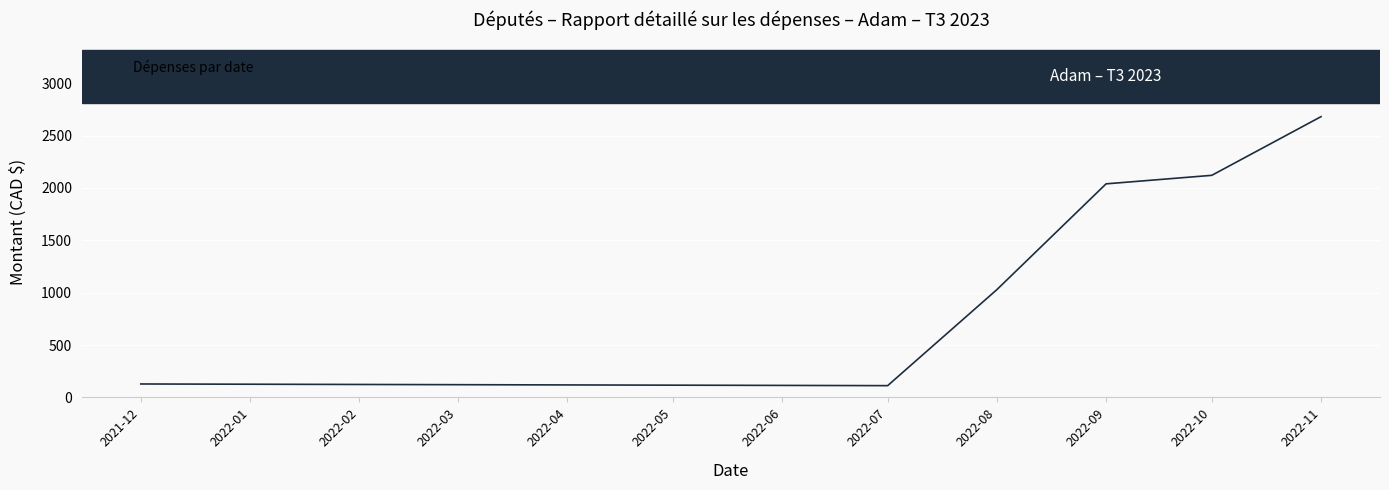

What is the smallest value displayed?

112.3